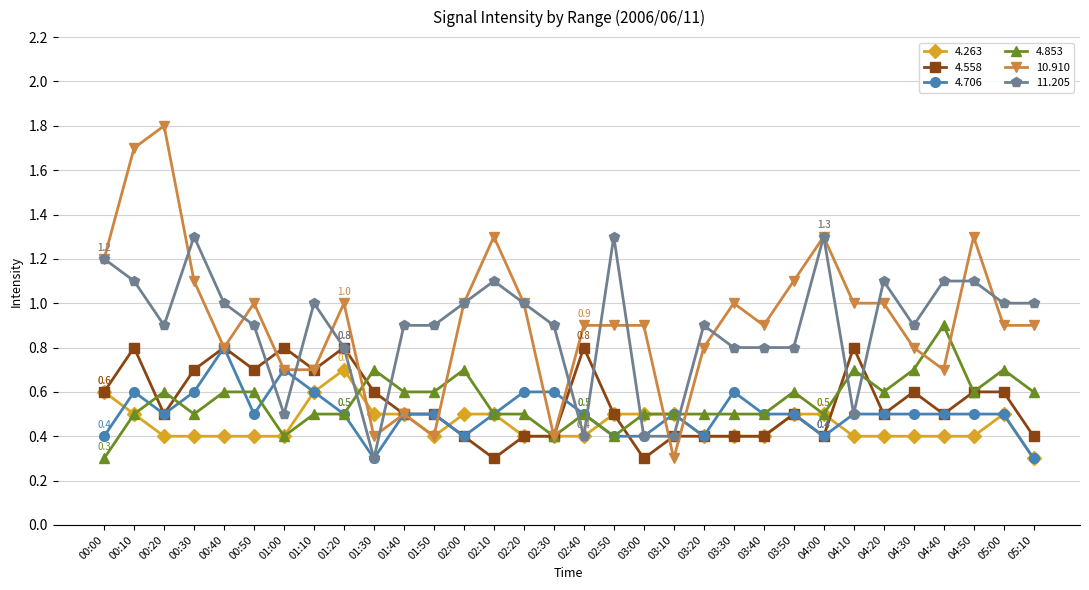

At how many categories does at least one series exceed 0?

32